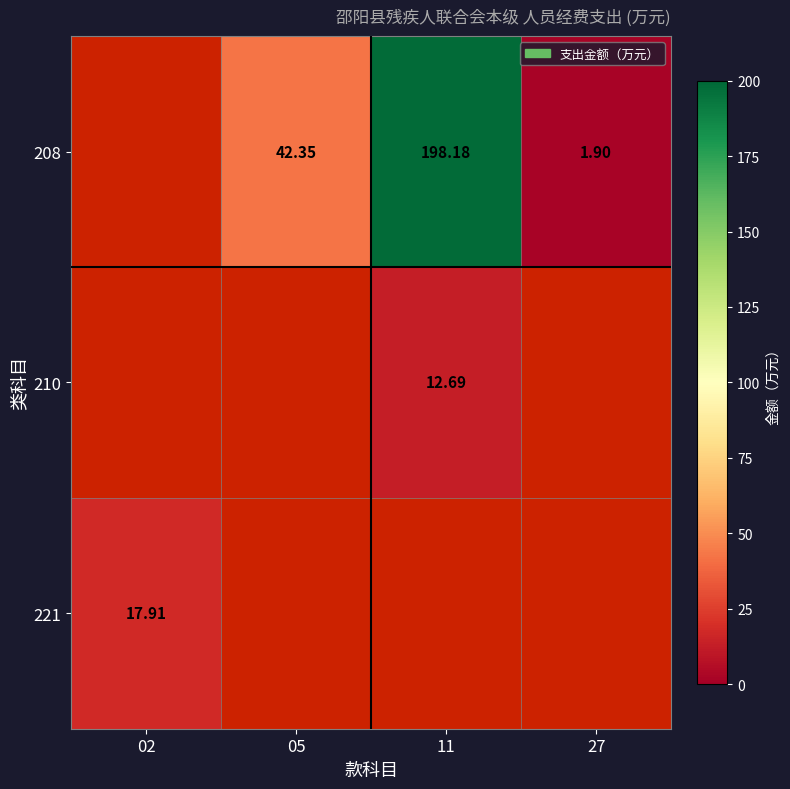

How many values in 210 are above zero?

1